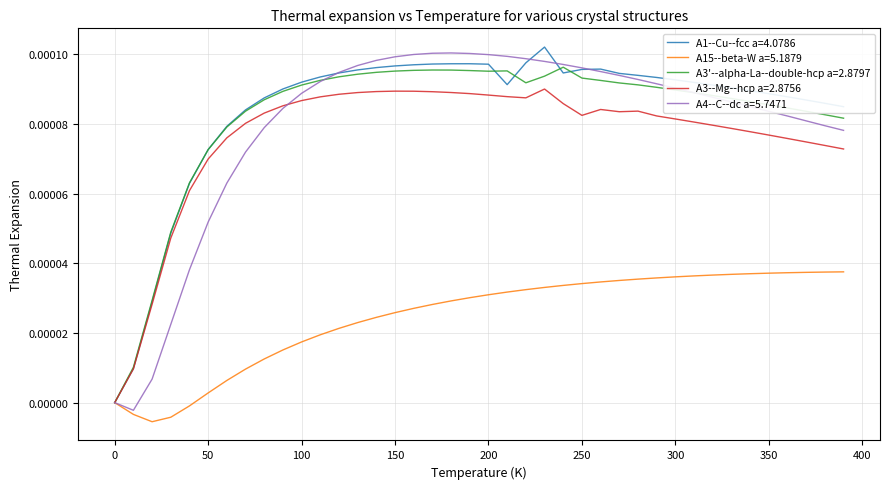

Reading right to left, transcribe all the data shown in this chart.

A1--Cu--fcc a=4.0786: 0.0	0.0	0.0	0.0	0.0	0.0	0.0	0.0	0.0	0.0	0.0	0.0	0.0	0.0	0.0	0.0	0.0	0.0	0.0	0.0	0.0	0.0	0.0	0.0	0.0	0.0	0.0	0.0	0.0	0.0	0.0	0.0	0.0	0.0	0.0	0.0	0.0	0.0	0.0	0.0
A15--beta-W a=5.1879: 0.0	0.0	0.0	0.0	0.0	0.0	0.0	0.0	0.0	0.0	0.0	0.0	0.0	0.0	0.0	0.0	0.0	0.0	0.0	0.0	0.0	0.0	0.0	0.0	0.0	0.0	0.0	0.0	0.0	0.0	0.0	0.0	0.0	0.0	0.0	-0.0	-0.0	-0.0	-0.0	0.0
A3'--alpha-La--double-hcp a=2.8797: 0.0	0.0	0.0	0.0	0.0	0.0	0.0	0.0	0.0	0.0	0.0	0.0	0.0	0.0	0.0	0.0	0.0	0.0	0.0	0.0	0.0	0.0	0.0	0.0	0.0	0.0	0.0	0.0	0.0	0.0	0.0	0.0	0.0	0.0	0.0	0.0	0.0	0.0	0.0	0.0
A3--Mg--hcp a=2.8756: 0.0	0.0	0.0	0.0	0.0	0.0	0.0	0.0	0.0	0.0	0.0	0.0	0.0	0.0	0.0	0.0	0.0	0.0	0.0	0.0	0.0	0.0	0.0	0.0	0.0	0.0	0.0	0.0	0.0	0.0	0.0	0.0	0.0	0.0	0.0	0.0	0.0	0.0	0.0	0.0
A4--C--dc a=5.7471: 0.0	0.0	0.0	0.0	0.0	0.0	0.0	0.0	0.0	0.0	0.0	0.0	0.0	0.0	0.0	0.0	0.0	0.0	0.0	0.0	0.0	0.0	0.0	0.0	0.0	0.0	0.0	0.0	0.0	0.0	0.0	0.0	0.0	0.0	0.0	0.0	0.0	0.0	-0.0	0.0